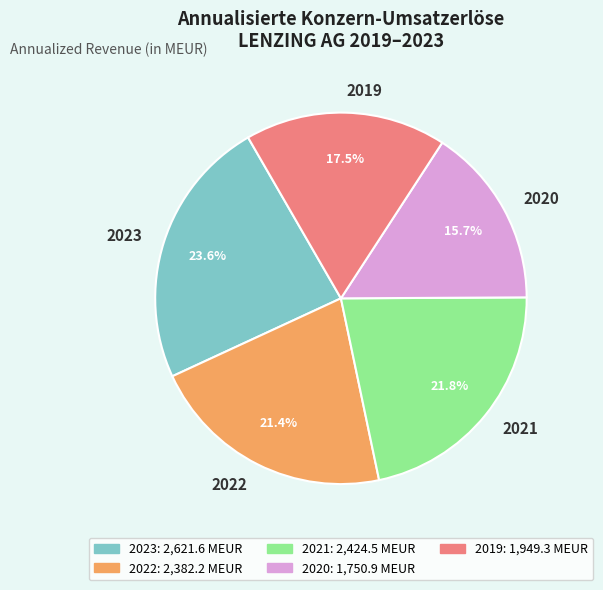

Combined, do 2019 and 2021 account for over 50%?

No